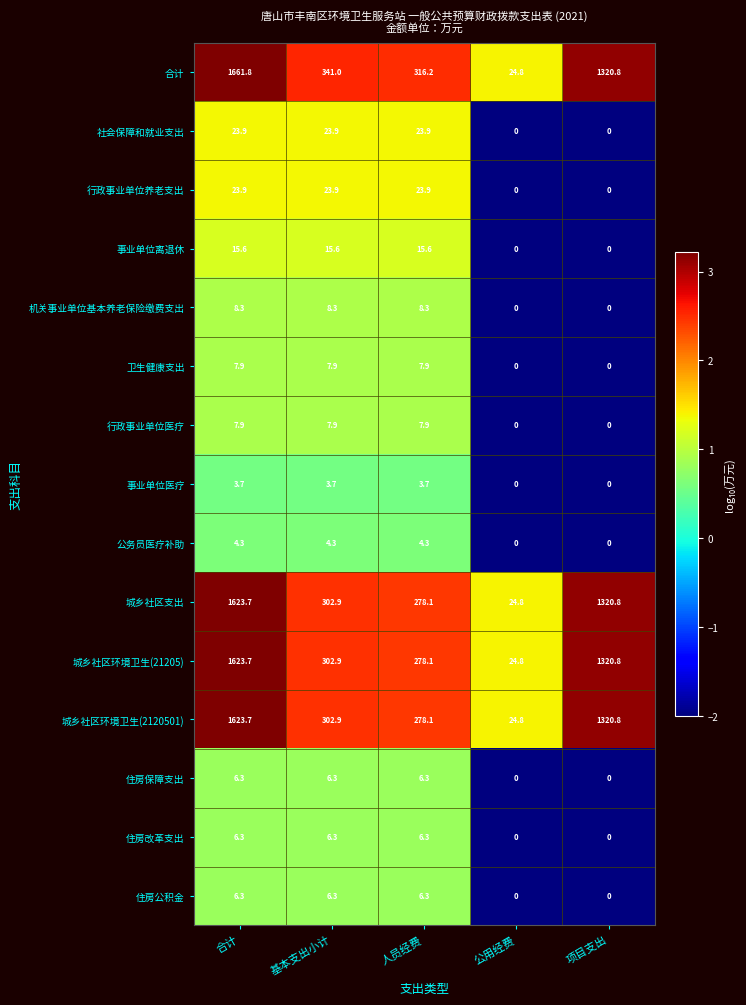

Is the value of 城乡社区环境卫生(21205) at 基本支出小计 greater than the value of 住房改革支出 at 合计?

Yes